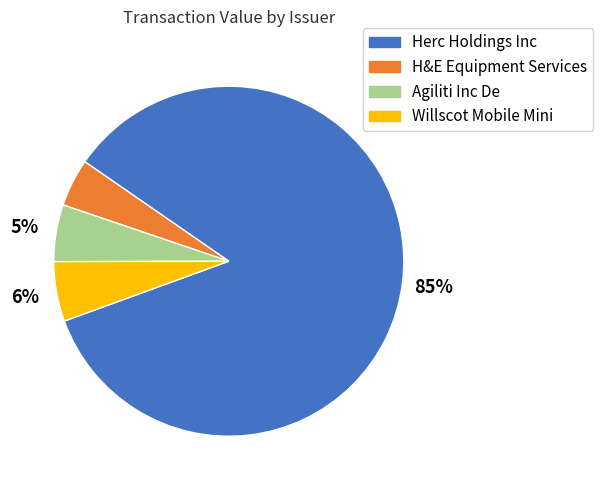

To the nearest percent, what is the average slice percentage?

25%